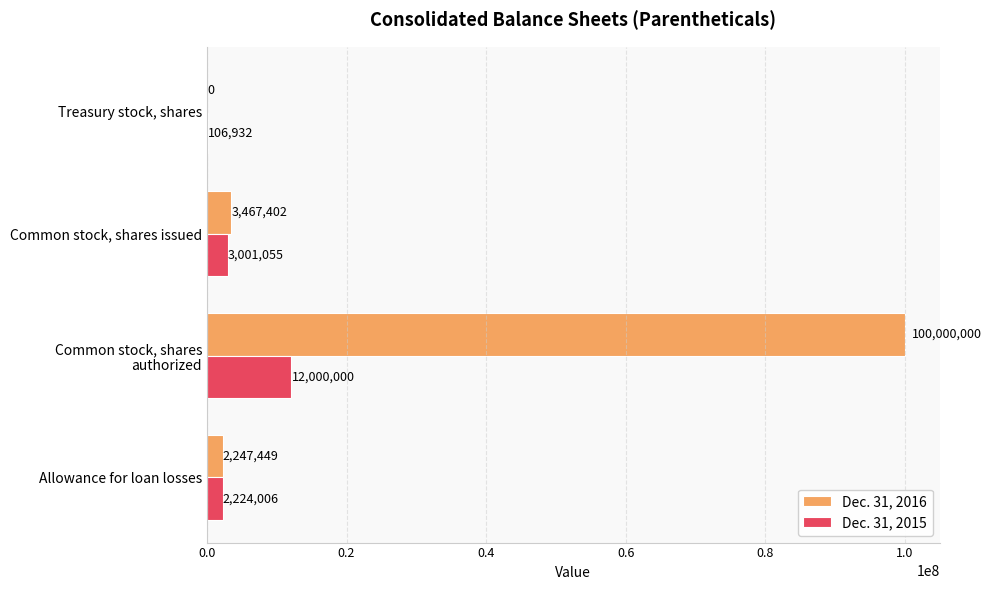

What is the sum of all Dec. 31, 2016 values?

105714851